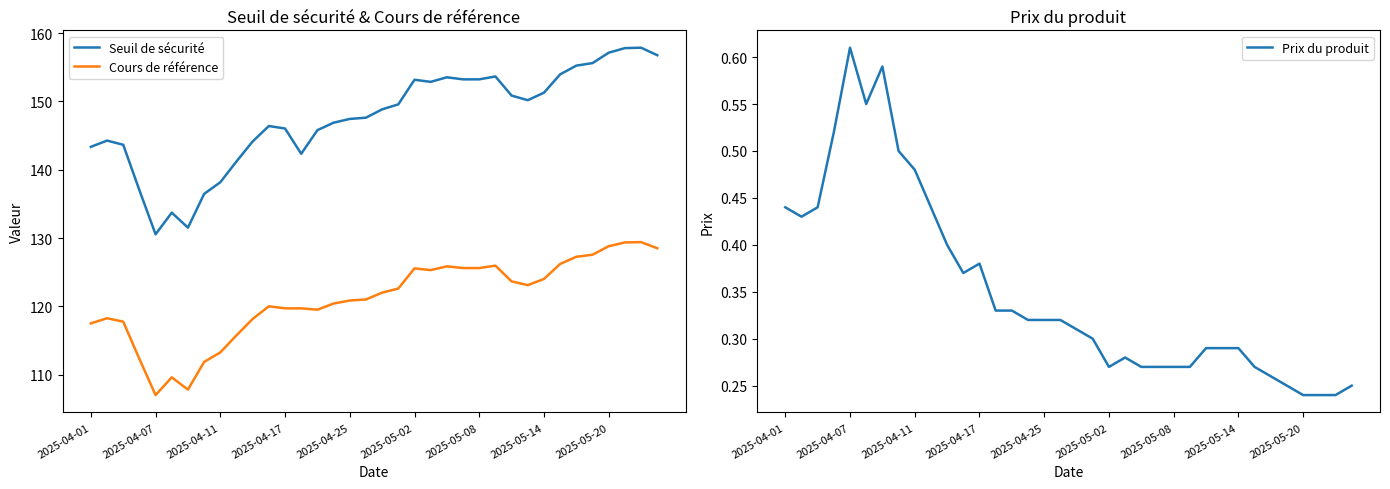

Does the chart display data point markers on the line(s)?

No